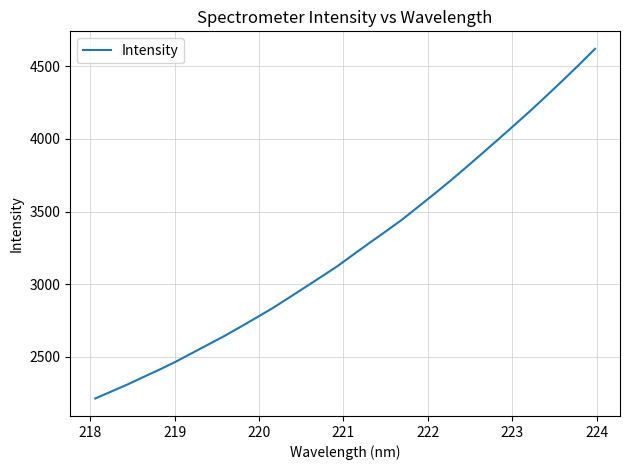

What is the maximum value shown in the chart?

4620.7